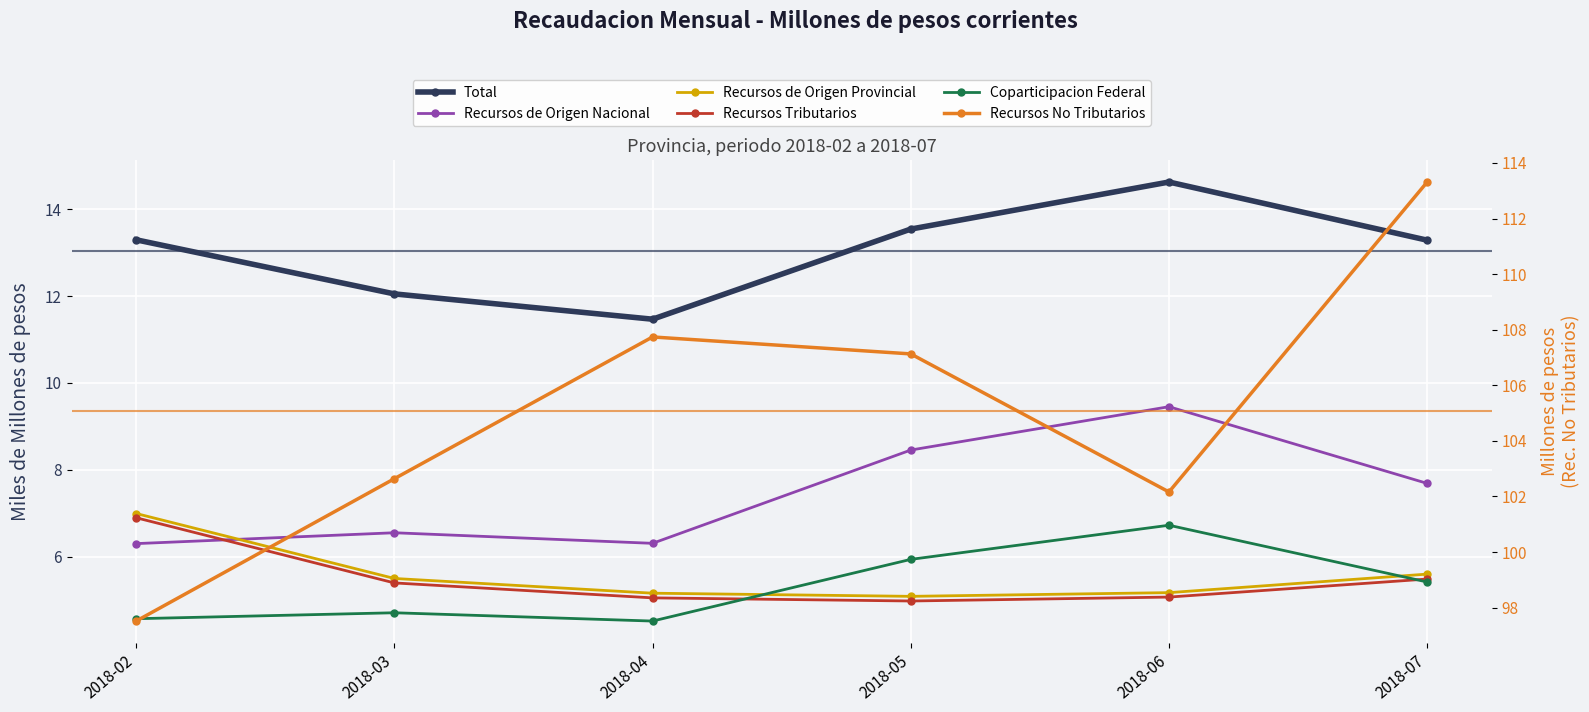

At which category does the chart reach its minimum across all series?

2018-04